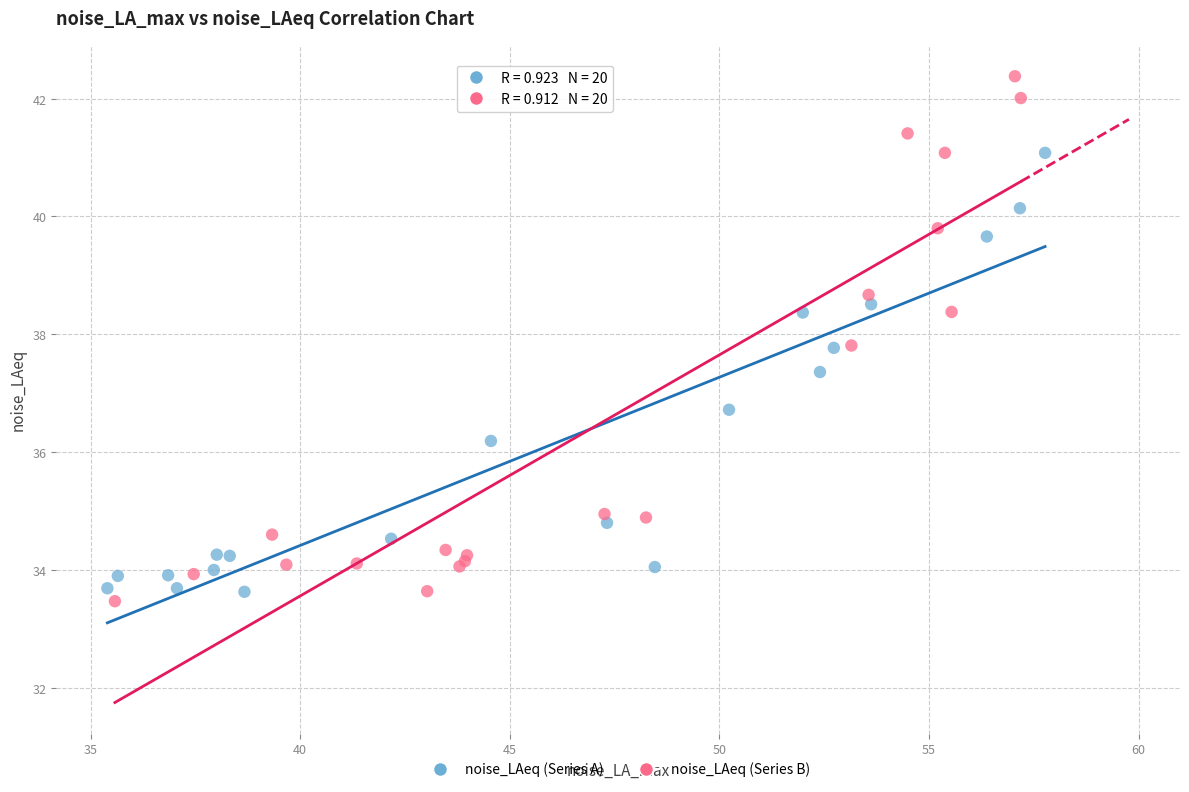

Which series contains the lowest Y value?

noise_LAeq (Series B)